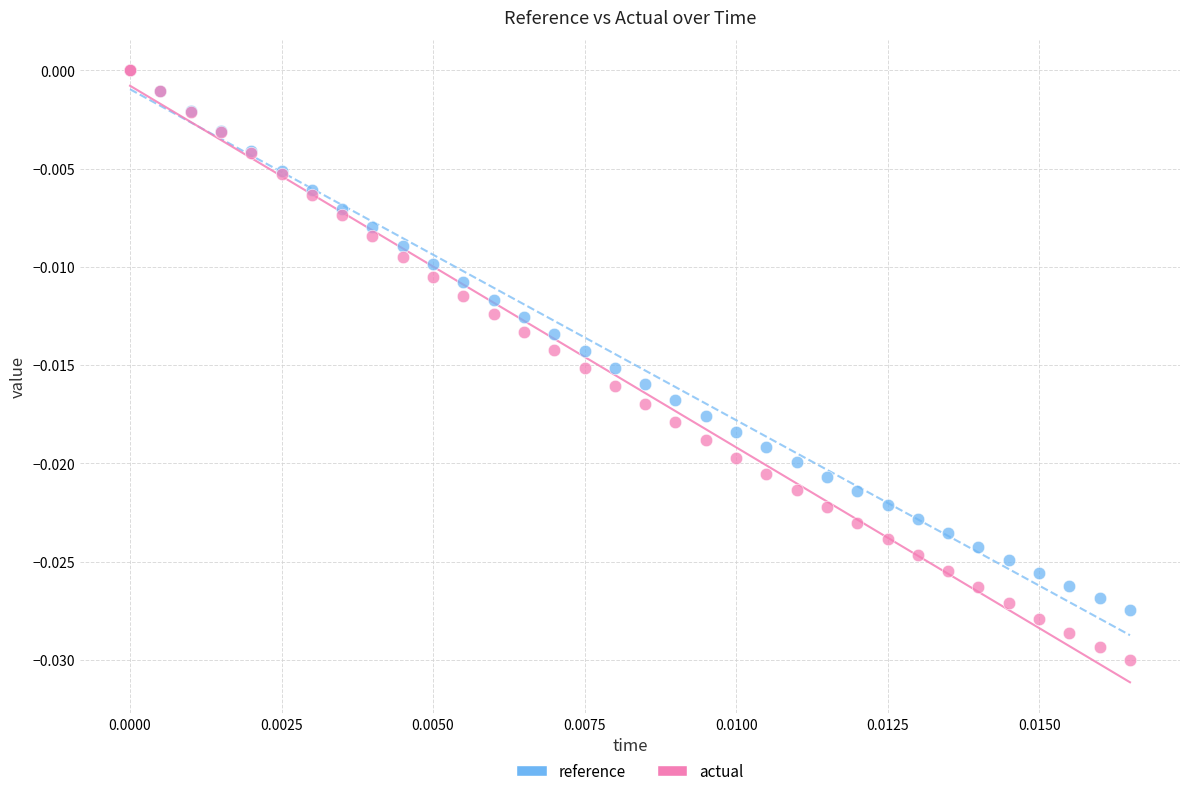

Which series has the widest spread of Y values?

actual